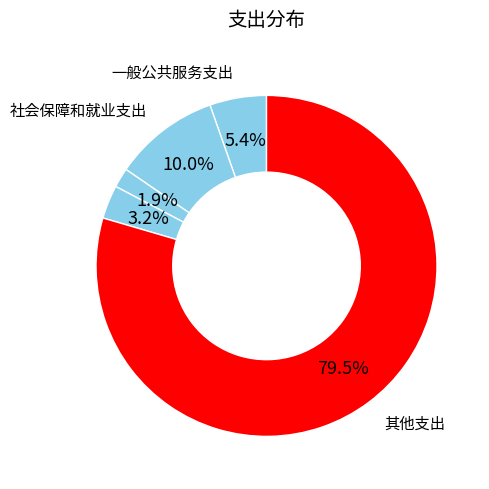

Count the number of slices in the pie.

5